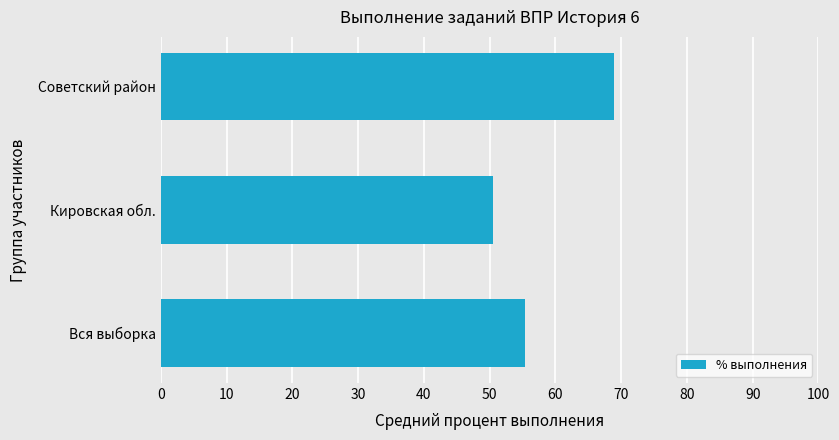

List the labels in order of value, largest first.

Советский район, Вся выборка, Кировская обл.